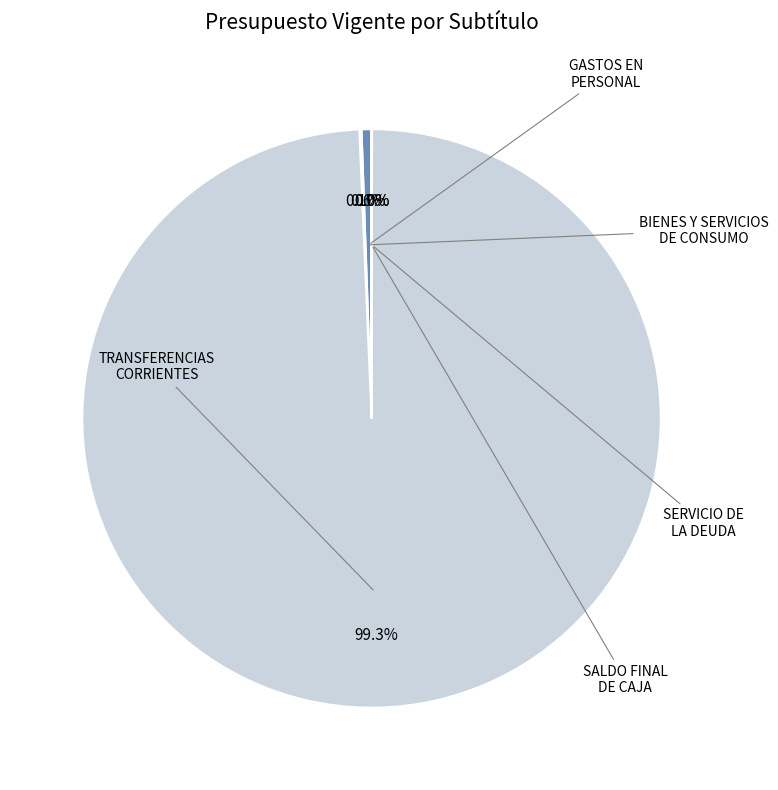

Is there a majority slice in this chart?

Yes